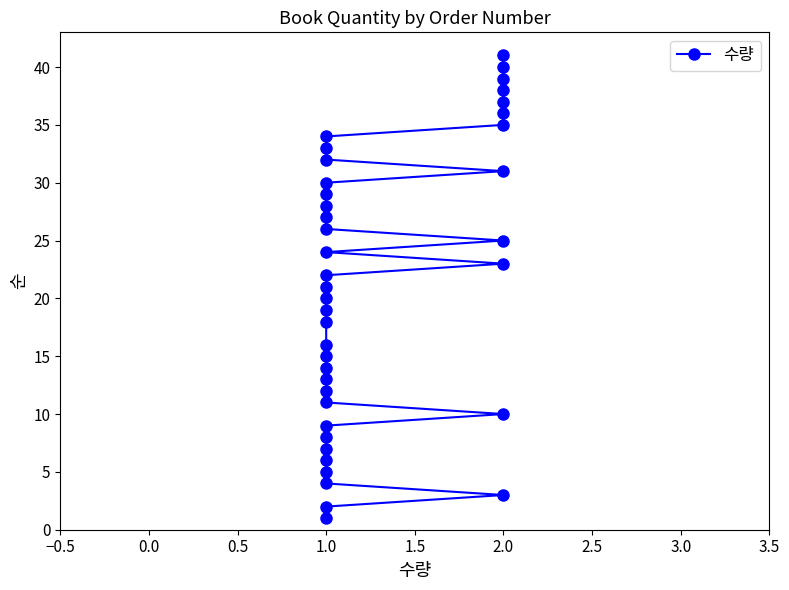

What is the difference between the maximum and minimum values?

40